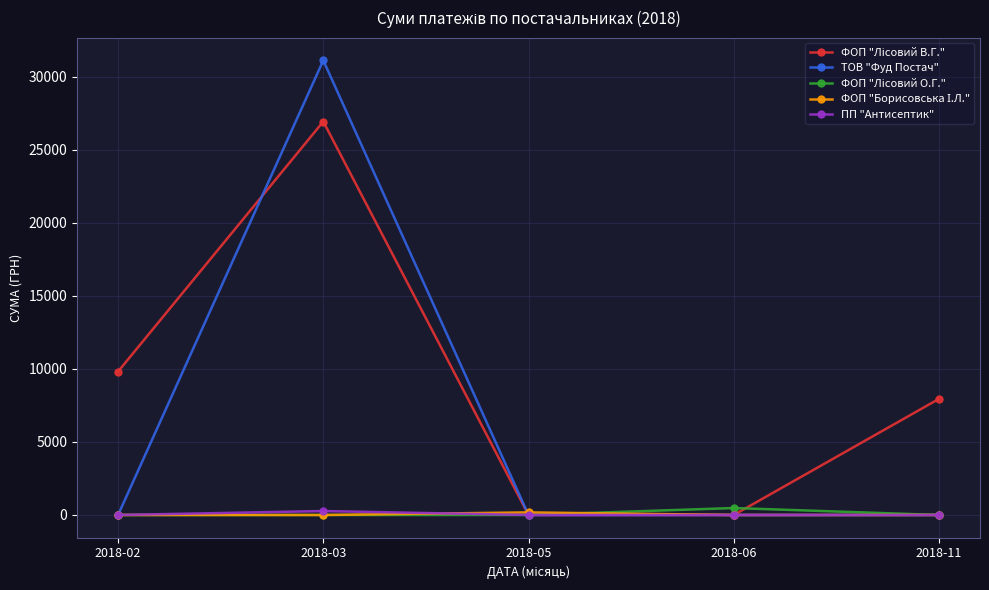

At which category is the sum across all series the highest?

2018-03